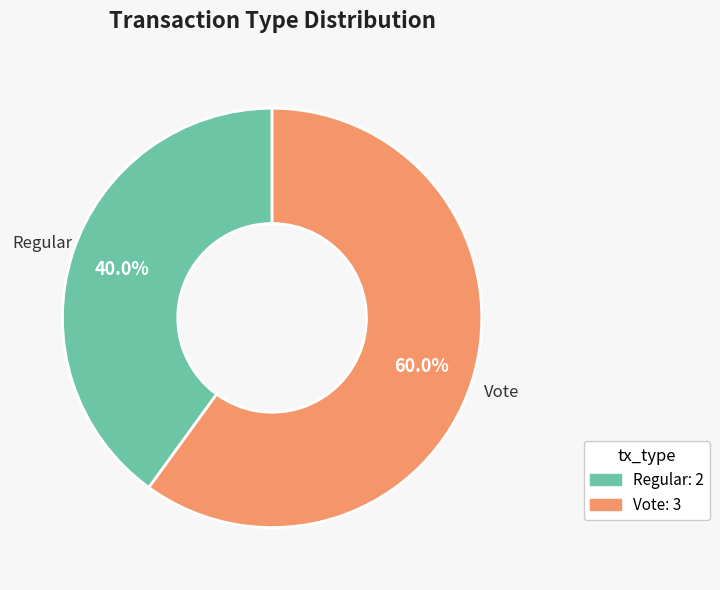

Is it true that Regular is 55% of the pie?

False